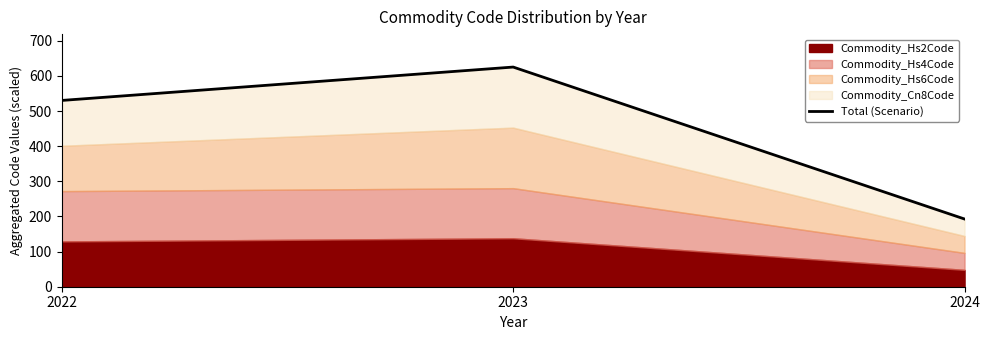

What is the change in value from 2023 to 2024?

-432.5